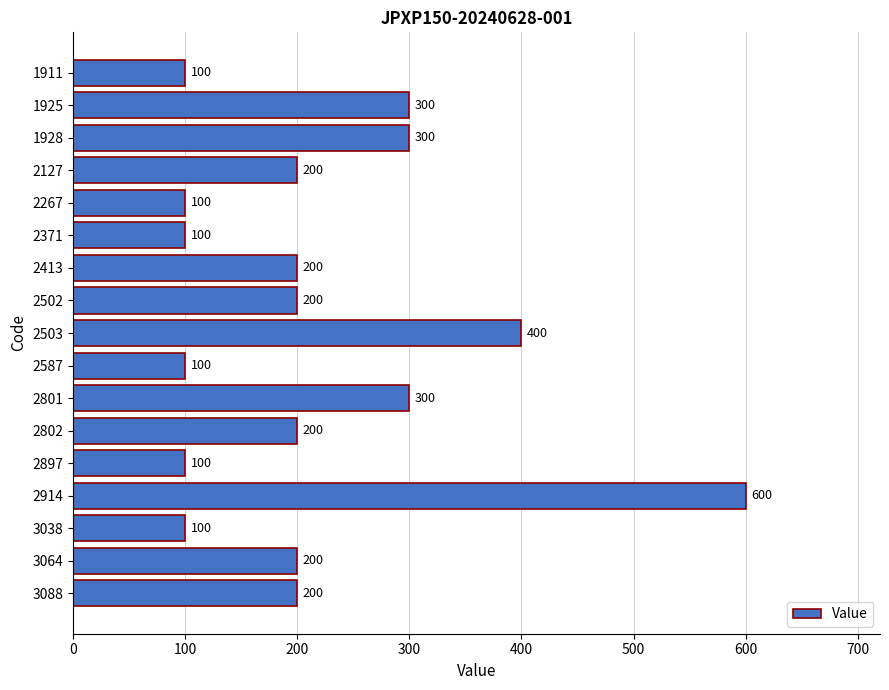

True or false: the data shows 600 at 2914.

True